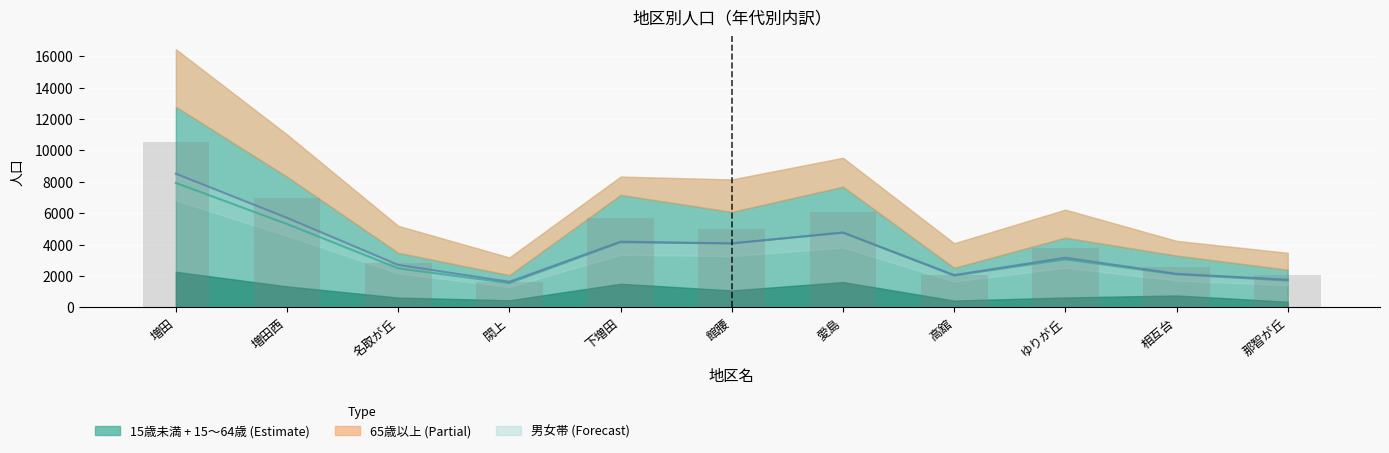

What is the sum of all 15～64歳 (棒) values?

49174